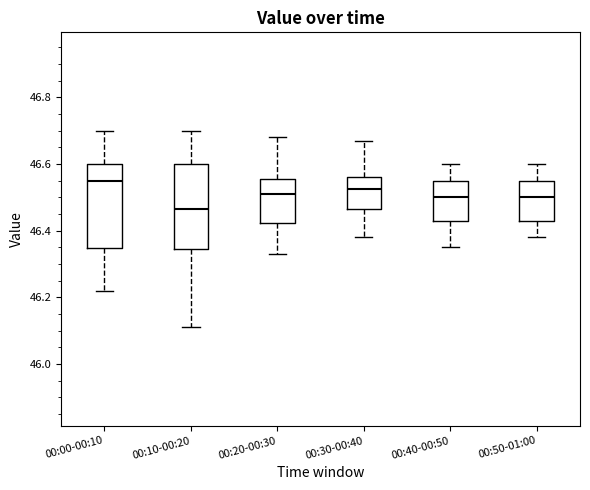

Where does the lower whisker of the box for 00:30-00:40 end on the y-axis? The values are not printed on the chart, so give them approximately, as read against the axis.

46.38